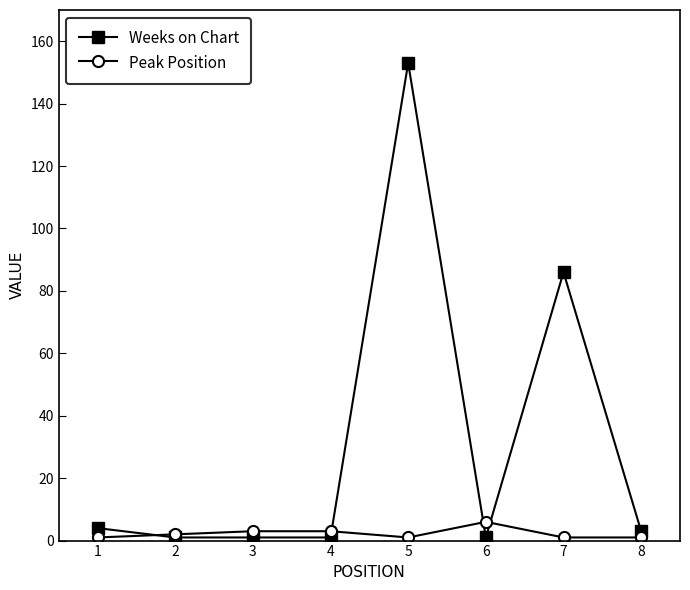

True or false: Weeks on Chart has a value of 86 at 7.

True